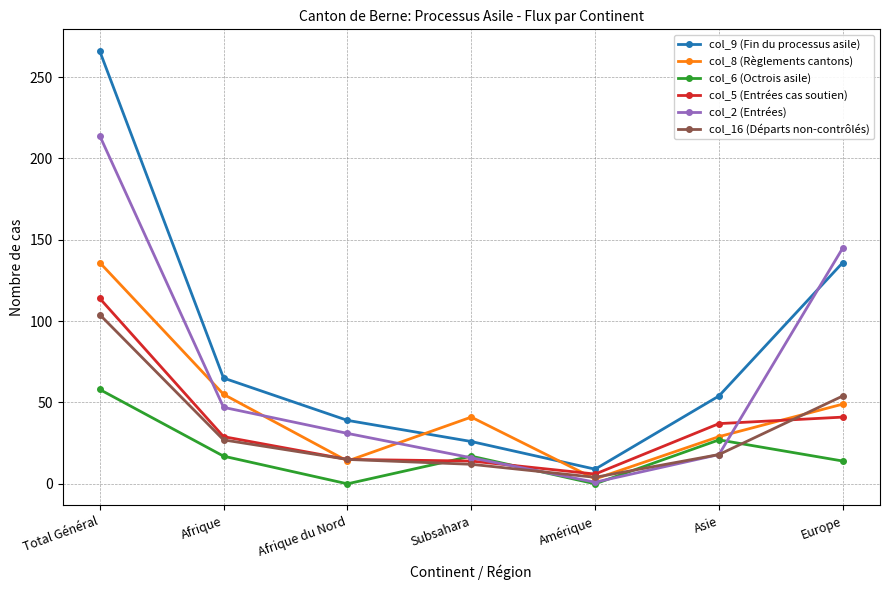

How many series are shown in this chart?

6